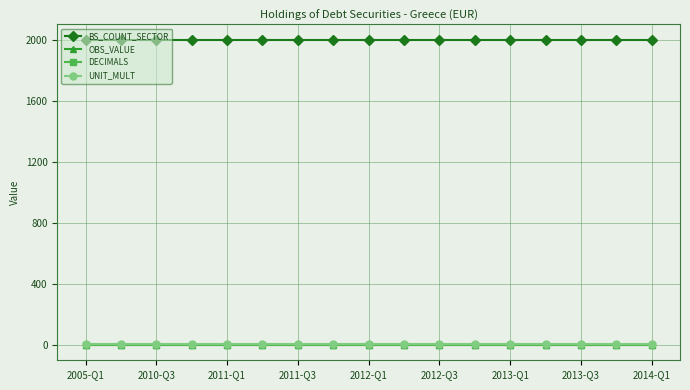

True or false: OBS_VALUE and UNIT_MULT cross at least once.

False